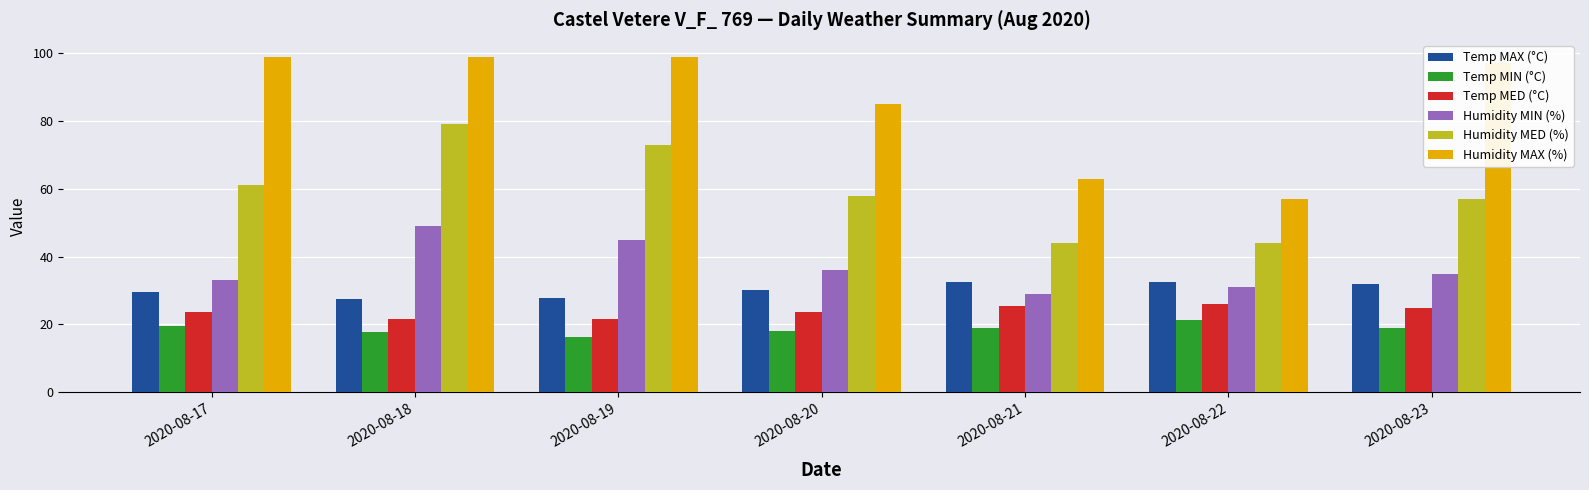

What is the lowest value of the Temp MAX (°C) series?

27.6